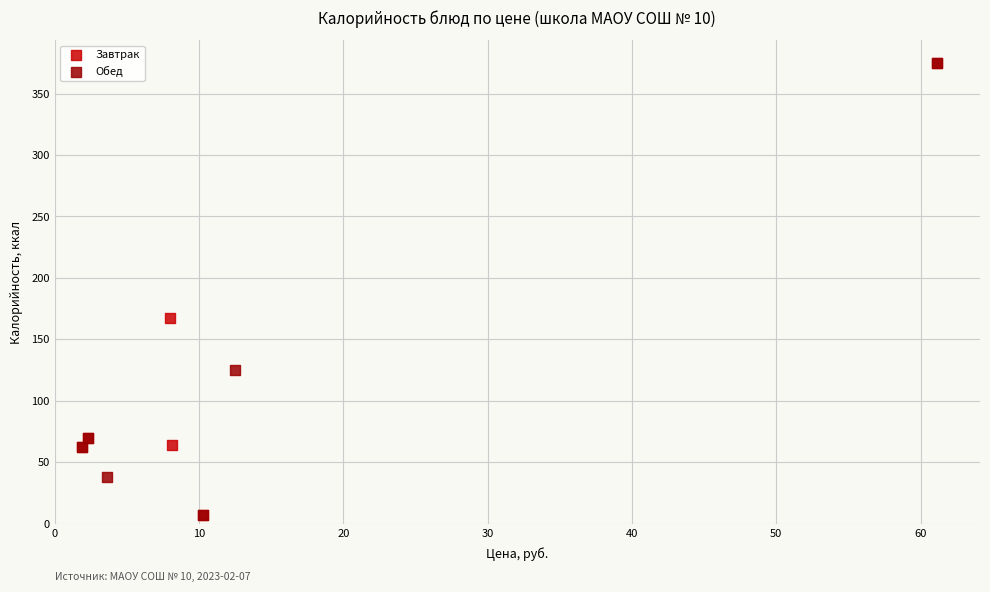

What are all the series names shown in the legend?

Завтрак, Обед